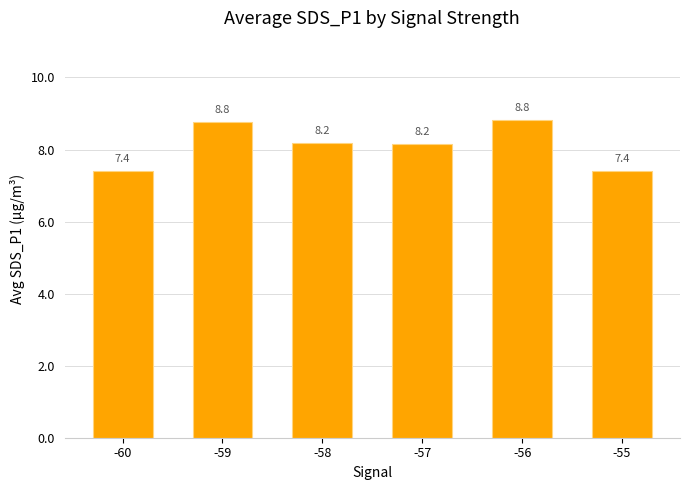

How many bars are there in total?

6